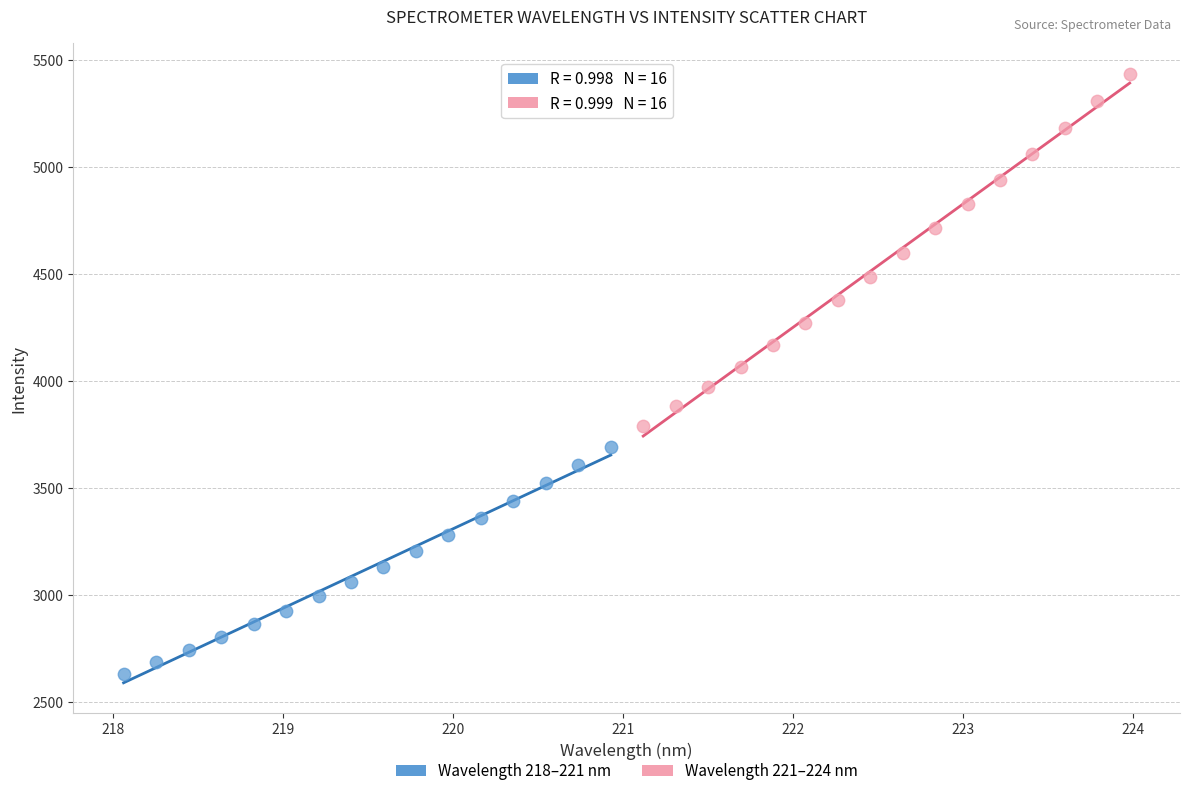

Which series reaches the minimum Y coordinate?

Wavelength 218–221 nm